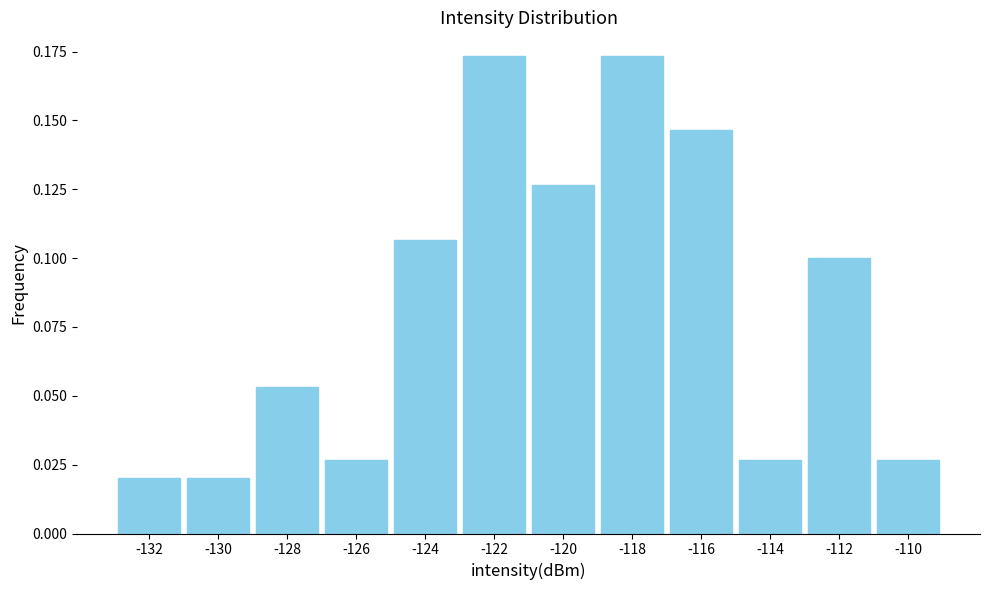

What is the sum of all values?

1.0